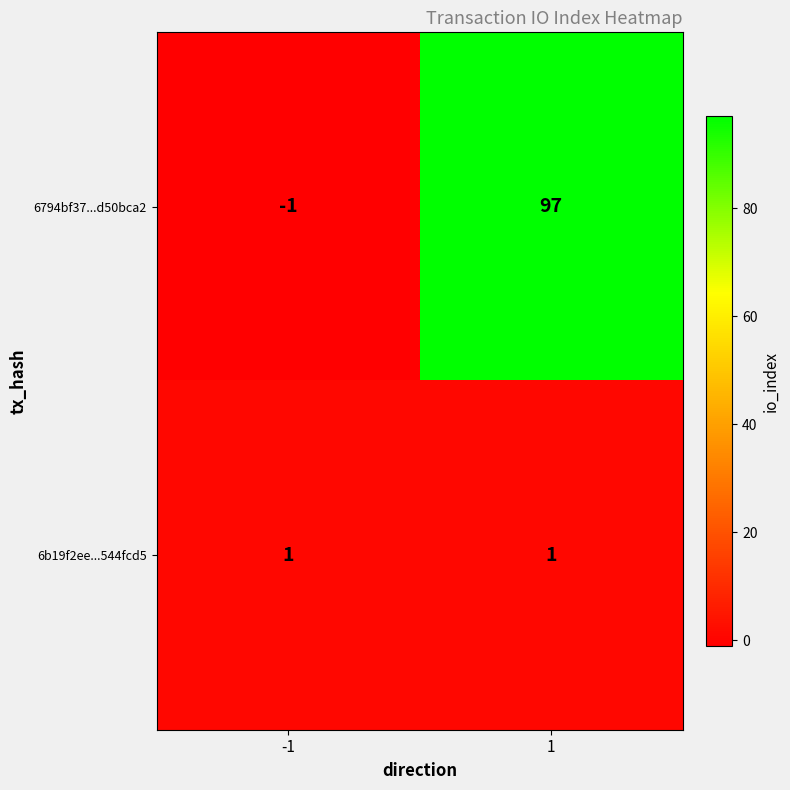

How many categories are shown in the chart?

2